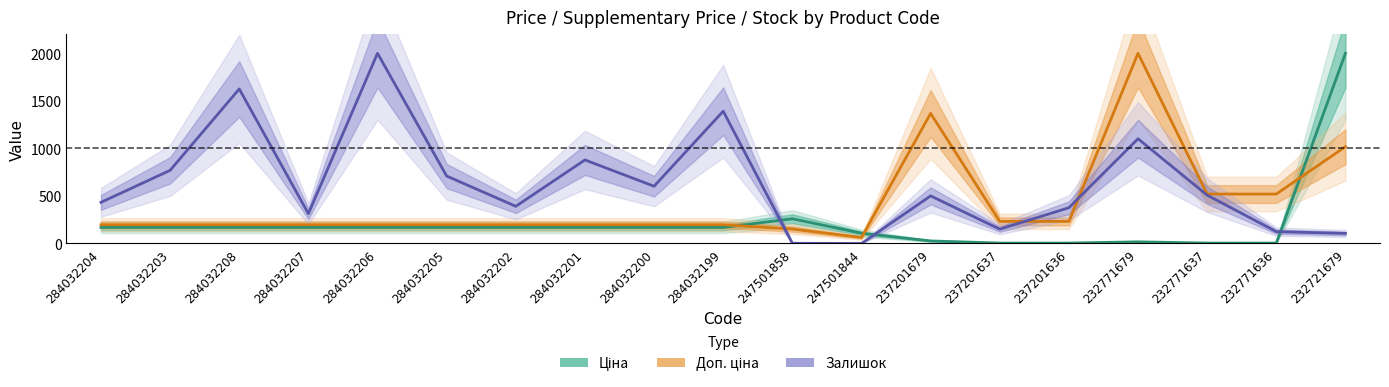

Which series has the largest total across all categories?

Залишок